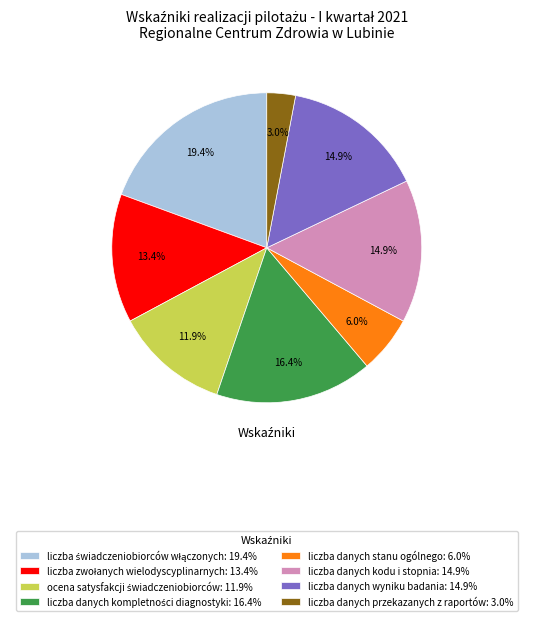

Is liczba danych przekazanych z raportów: 3.0% the majority of the pie?

No